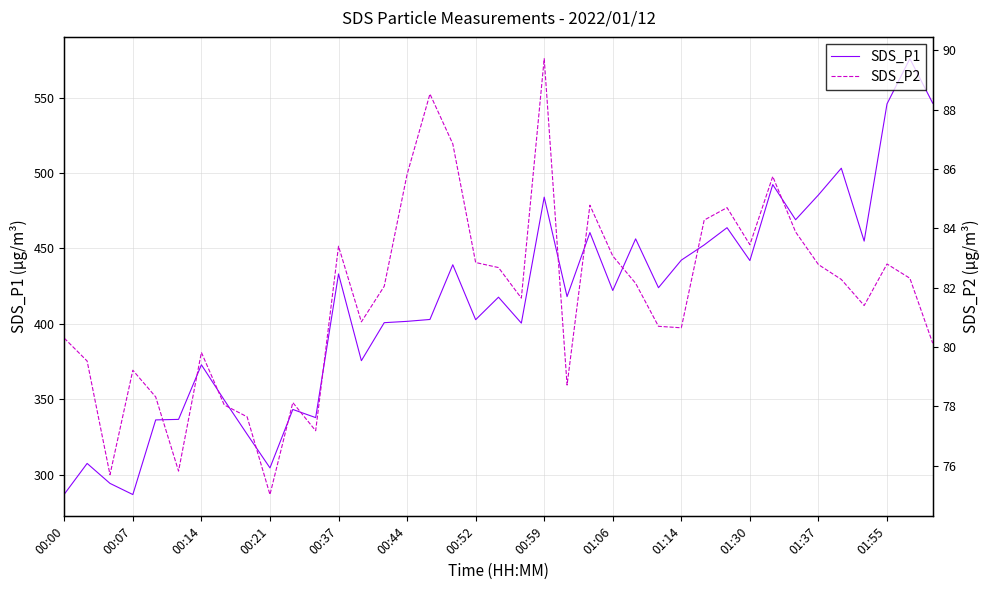

What value does the SDS_P2 series have at 31?

85.8